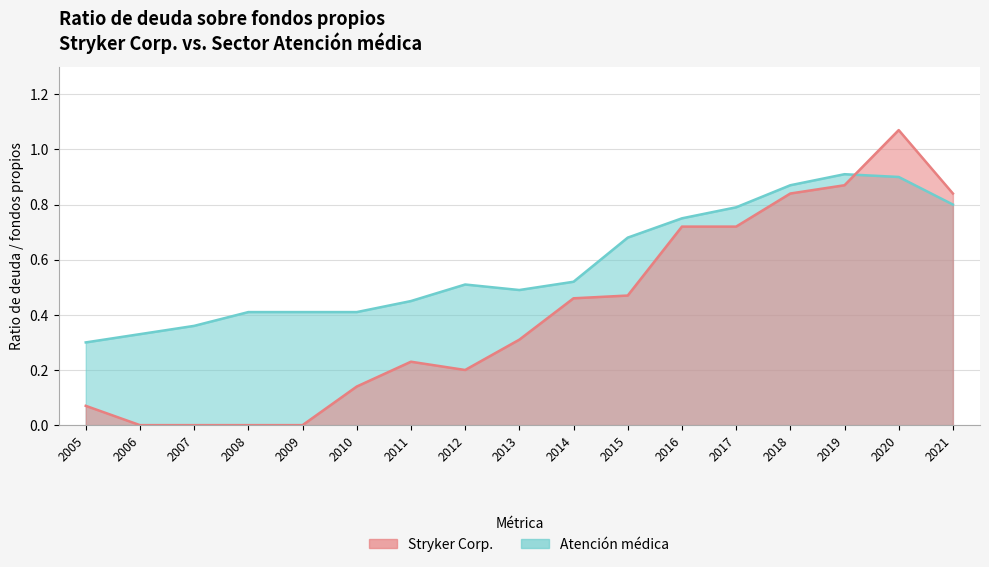

Which series has the largest range (max minus min)?

Stryker Corp.